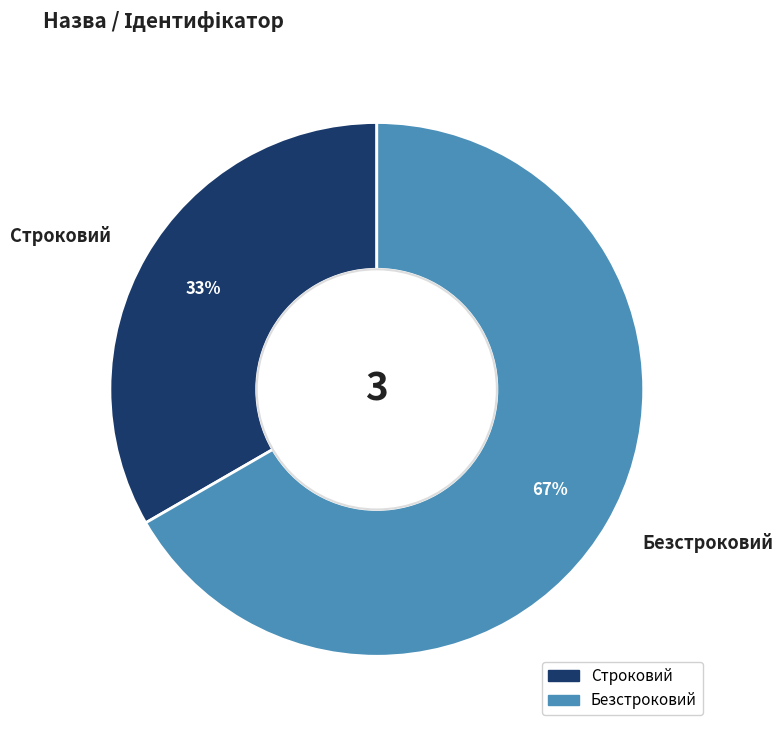

Is the sum of Безстроковий and Строковий greater than half?

Yes